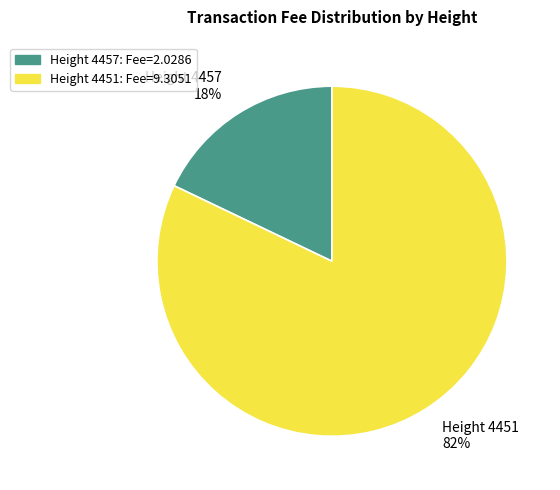

What is the smallest slice in the pie chart?

Height 4457